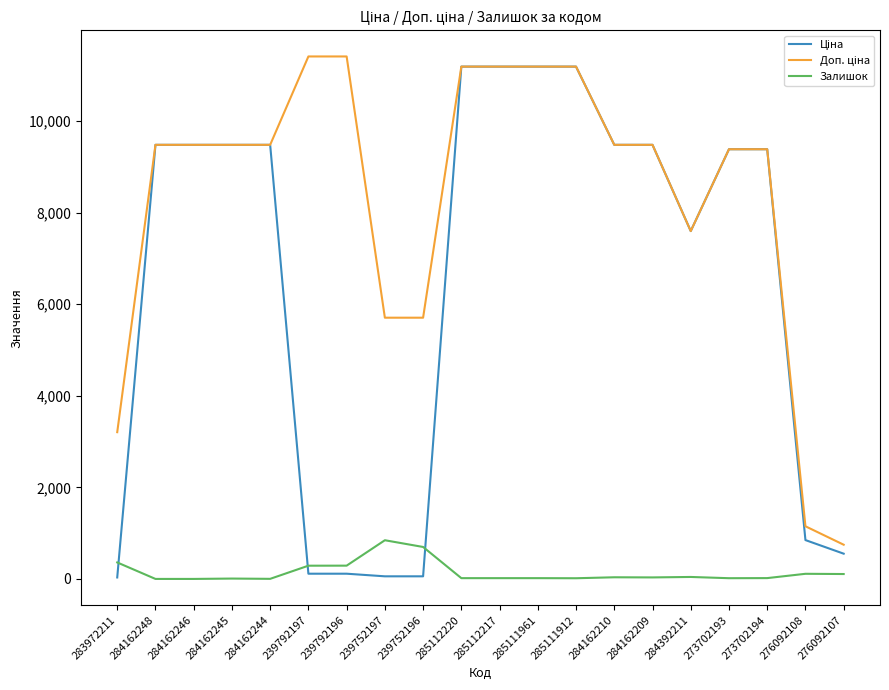

What is the maximum value shown in the chart?

11410.0